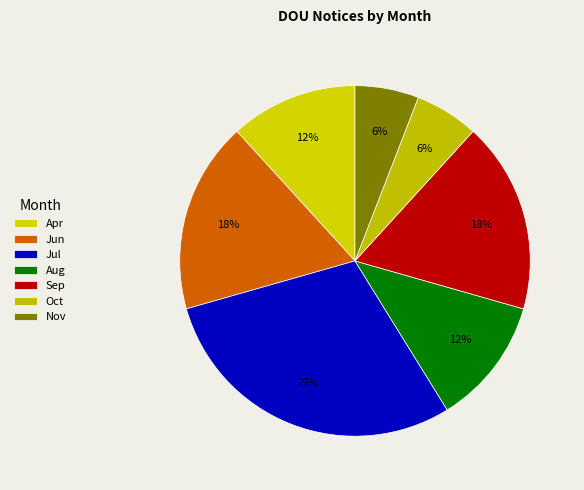

Is Aug the majority of the pie?

No